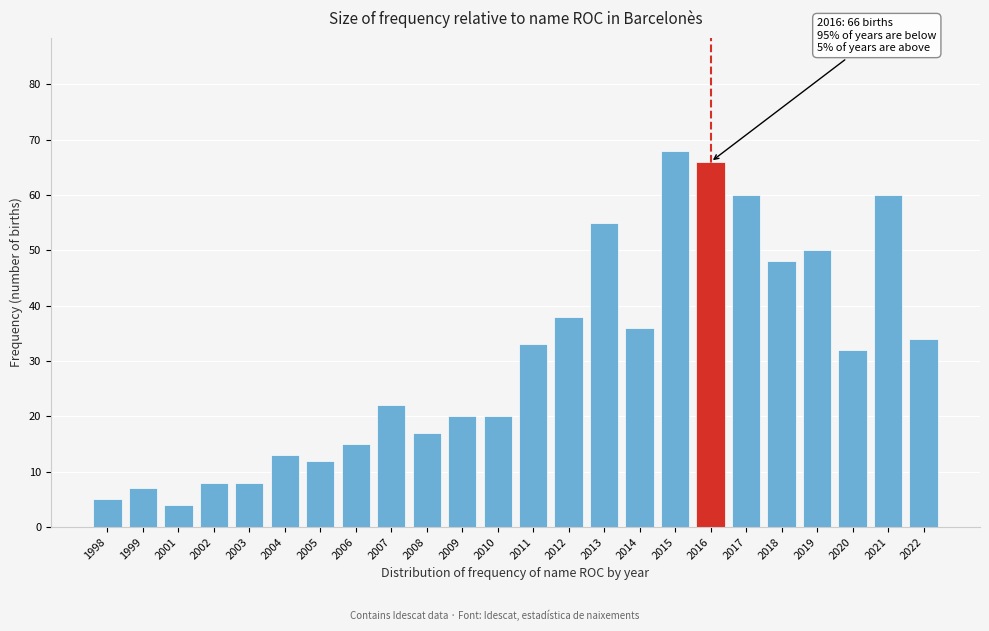

Reading right to left, list all the values displayed in this chart.

34	60	32	50	48	60	66	68	36	55	38	33	20	20	17	22	15	12	13	8	8	4	7	5